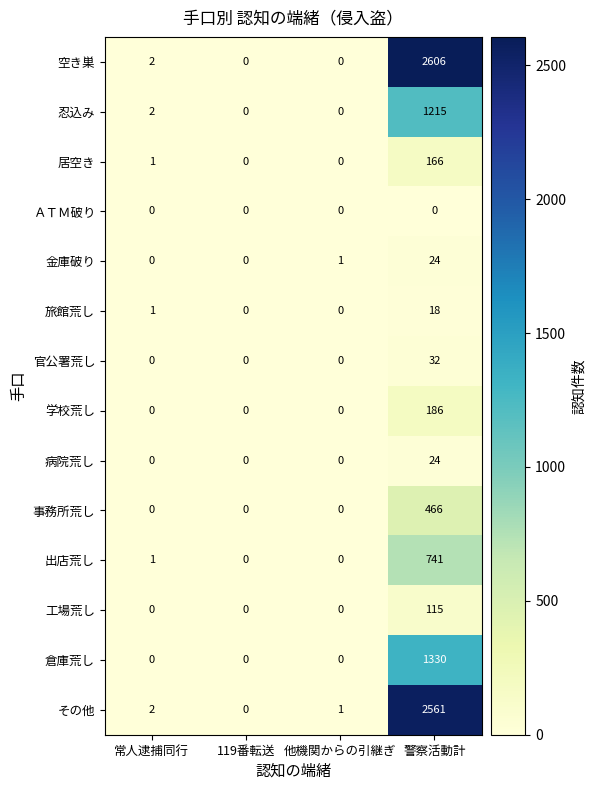

Which label corresponds to the largest value in the chart?

警察活動計